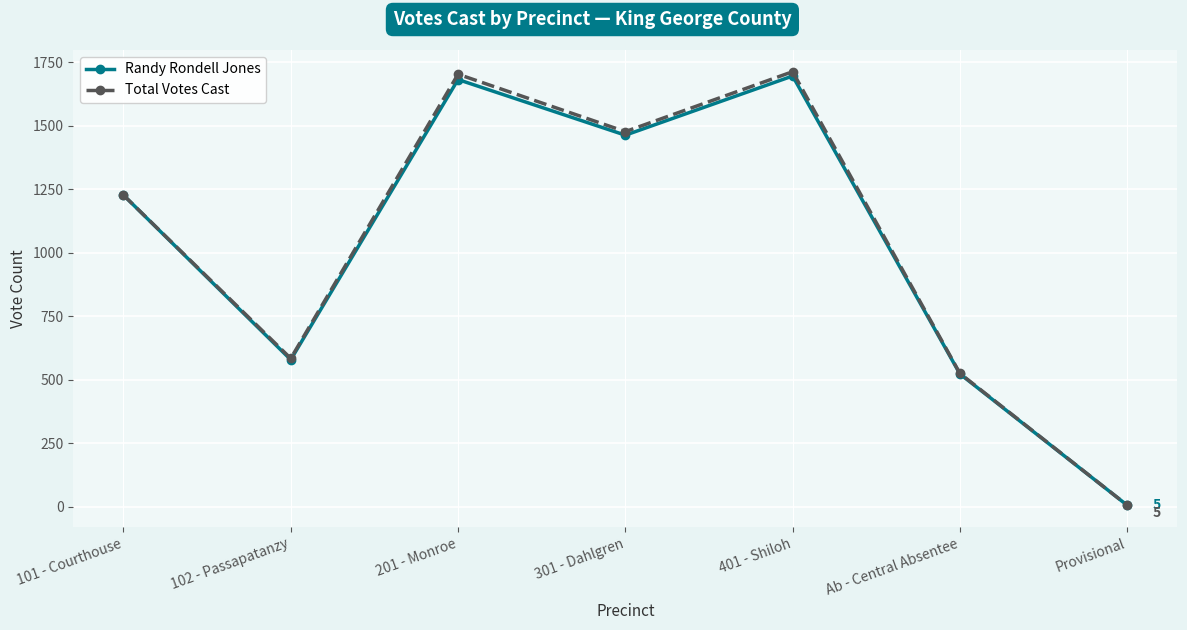

At how many categories does at least one series exceed 1433?

3